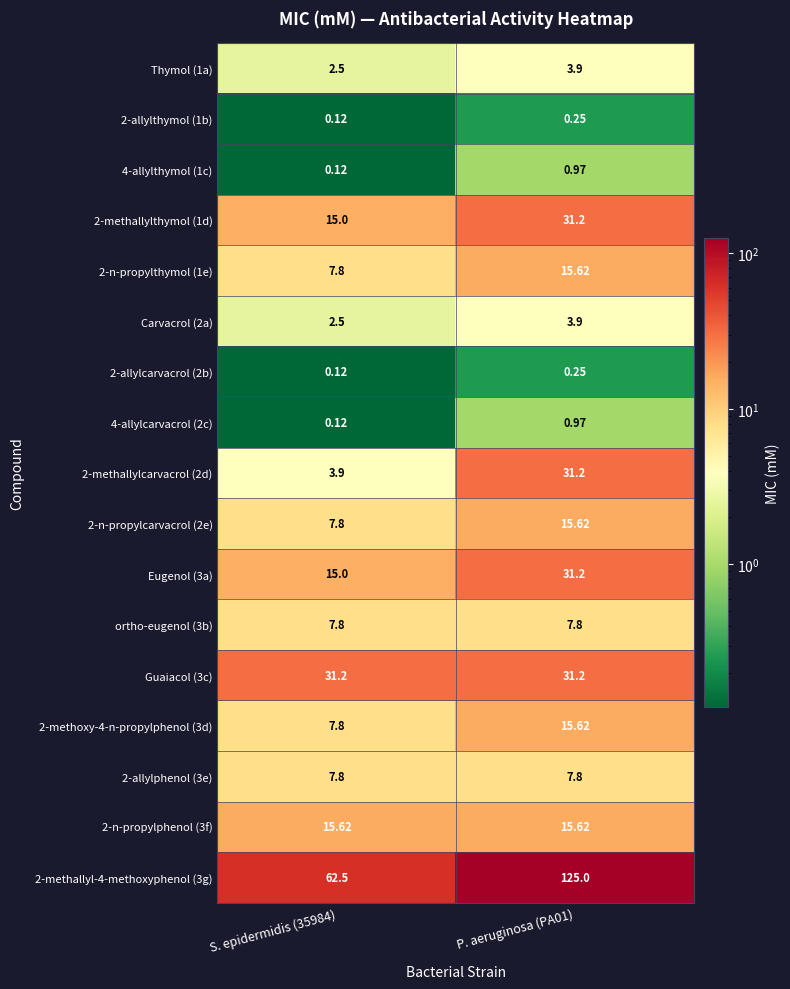

Is the value of 2-allylthymol (1b) at S. epidermidis (35984) greater than the value of 2-allylphenol (3e) at P. aeruginosa (PA01)?

No